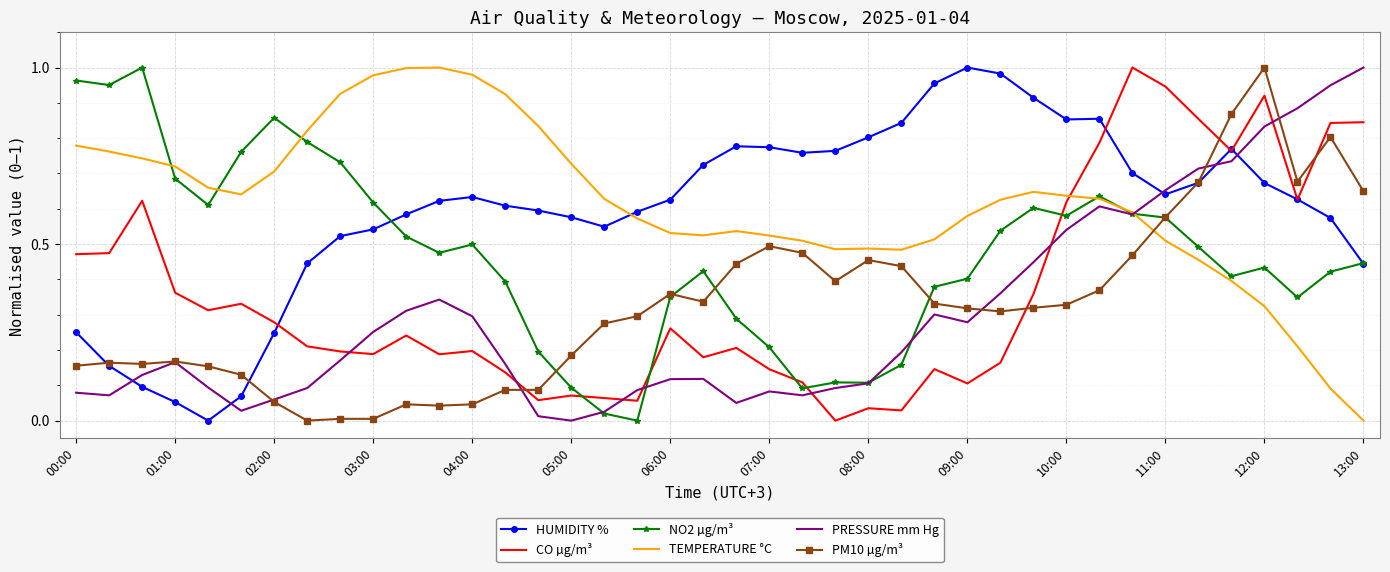

How many intersections are there between TEMPERATURE °C and PRESSURE mm Hg?

1